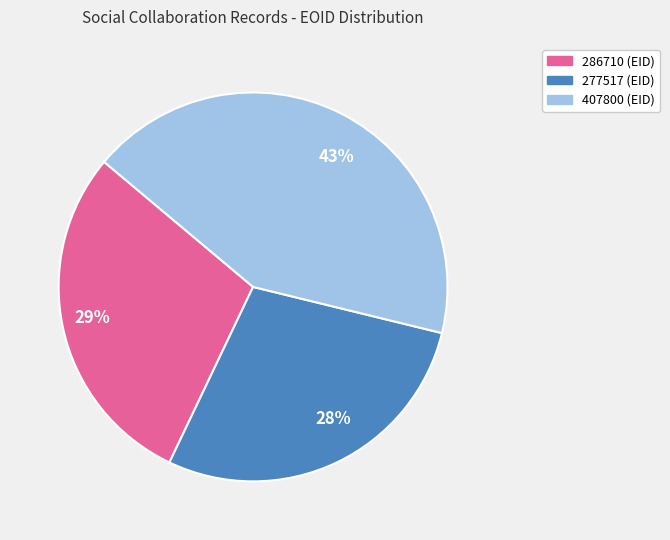

Do 43% and 29% together represent more than half of the pie?

Yes